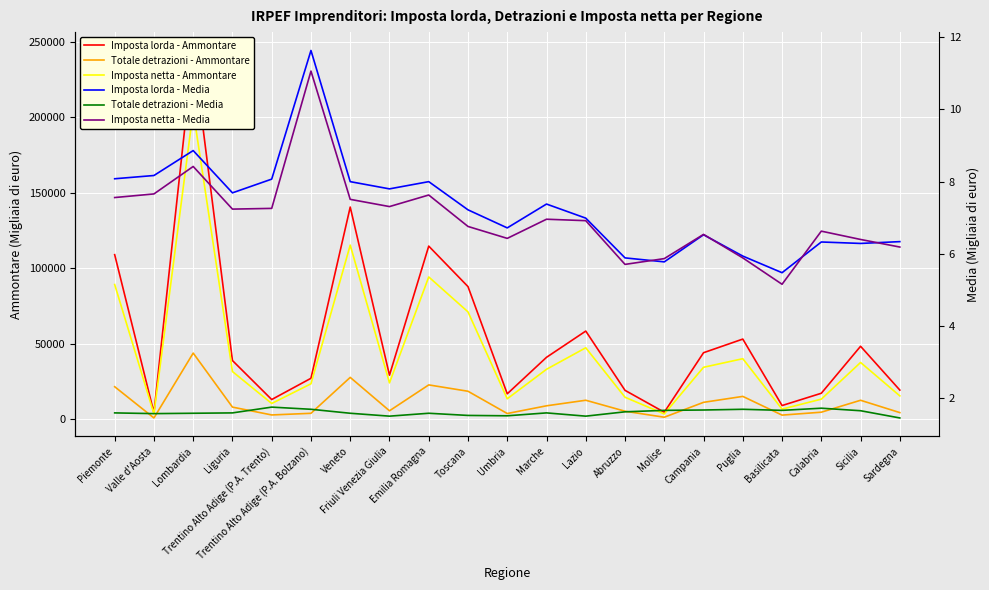

At how many categories does at least one series exceed 218215?

1